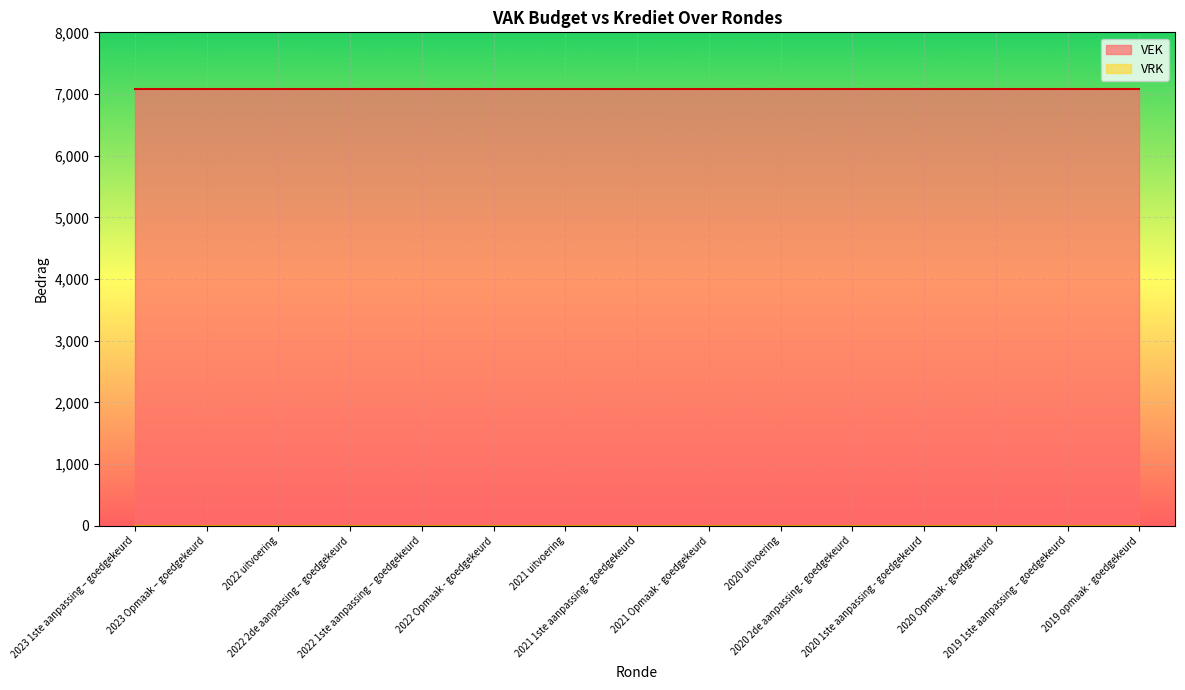

True or false: VEK and VRK cross at least once.

False